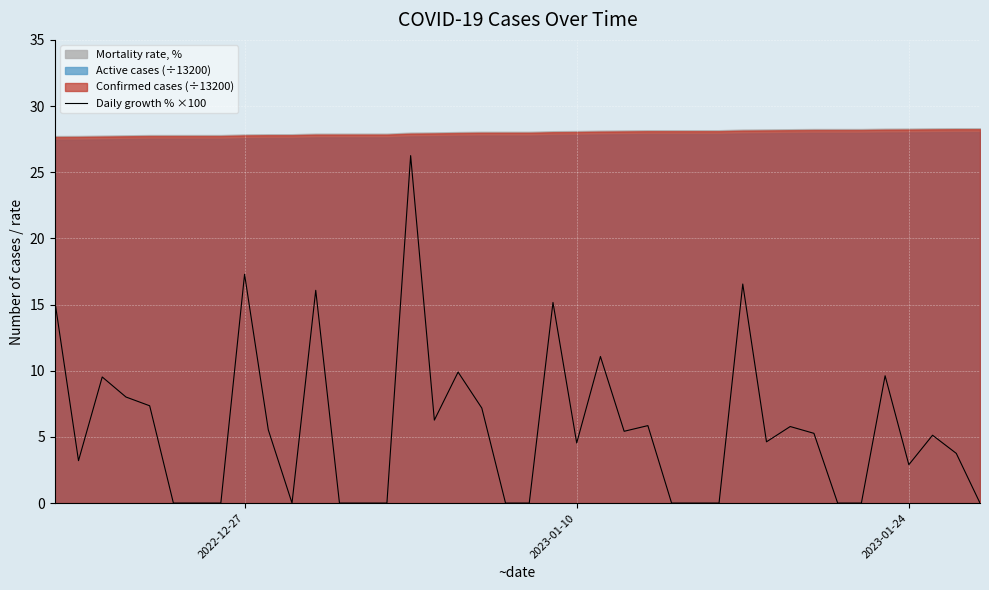

What is the maximum value for Daily growth % ×100?

26.3